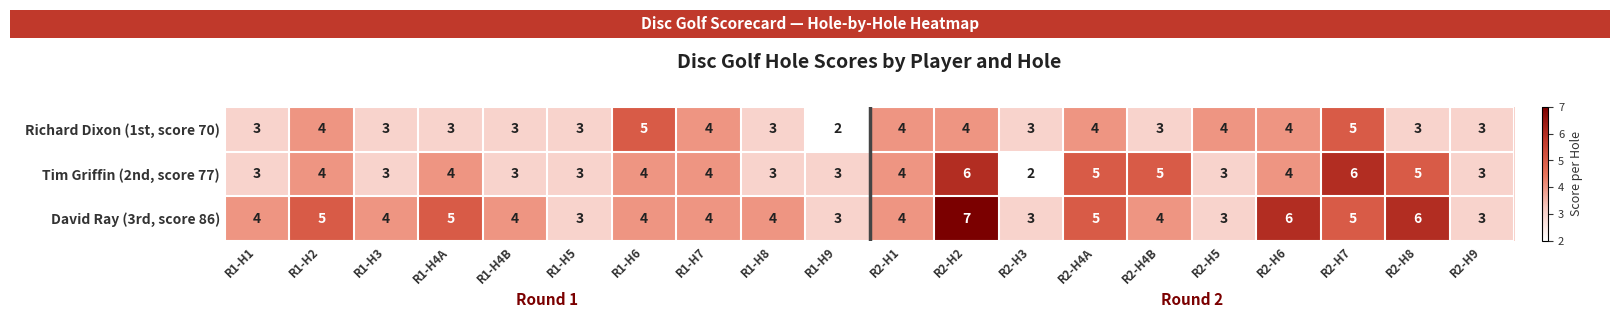

At which category is the sum across all series the highest?

R2-H2